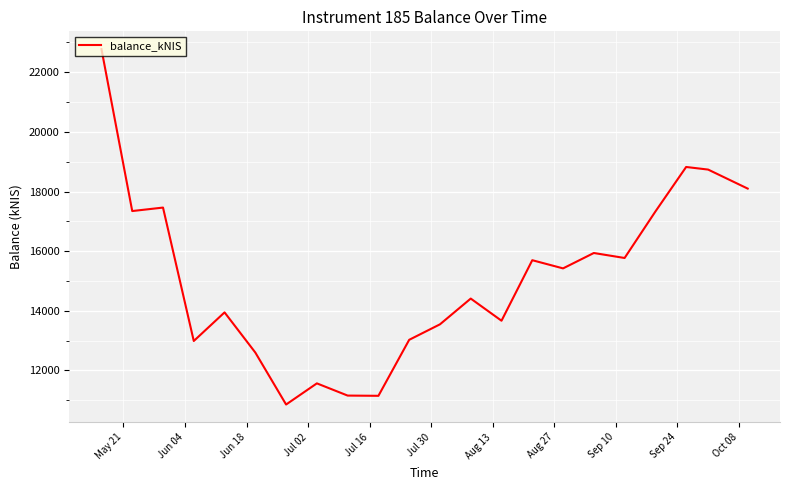

What is the greatest value displayed?

22773.7